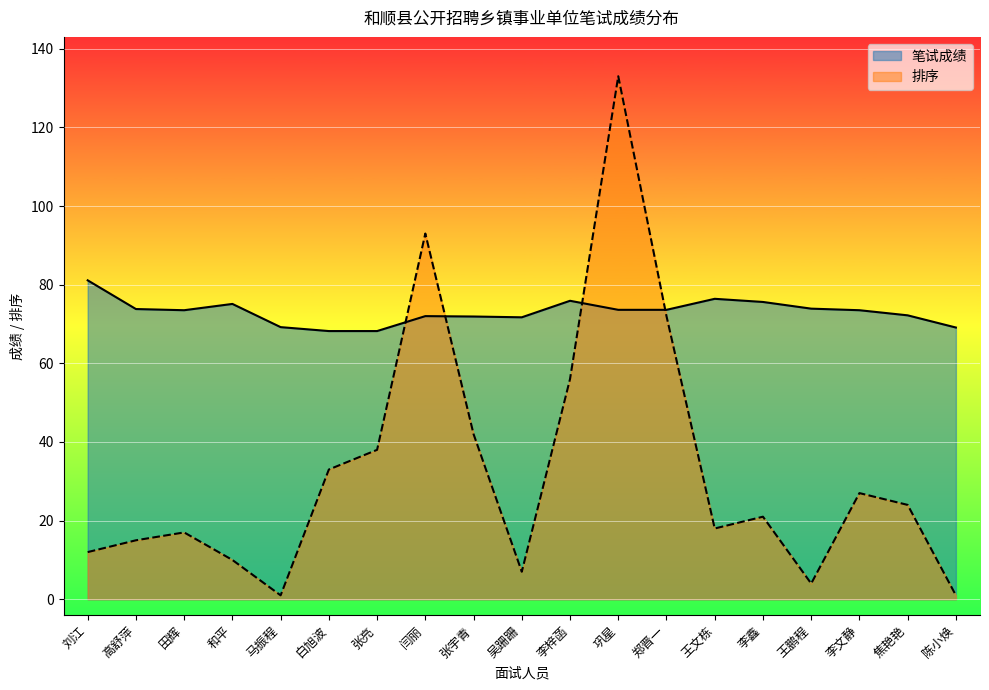

How many data points does each series have?

19